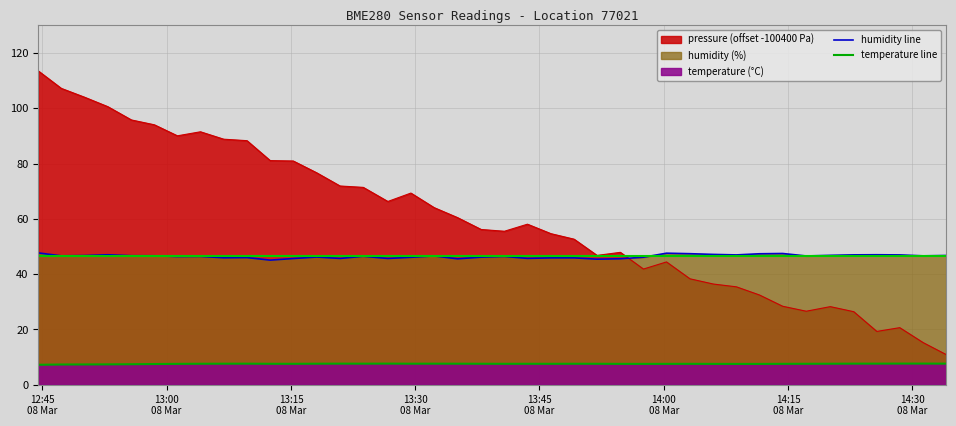

What is the greatest value displayed?

113.6